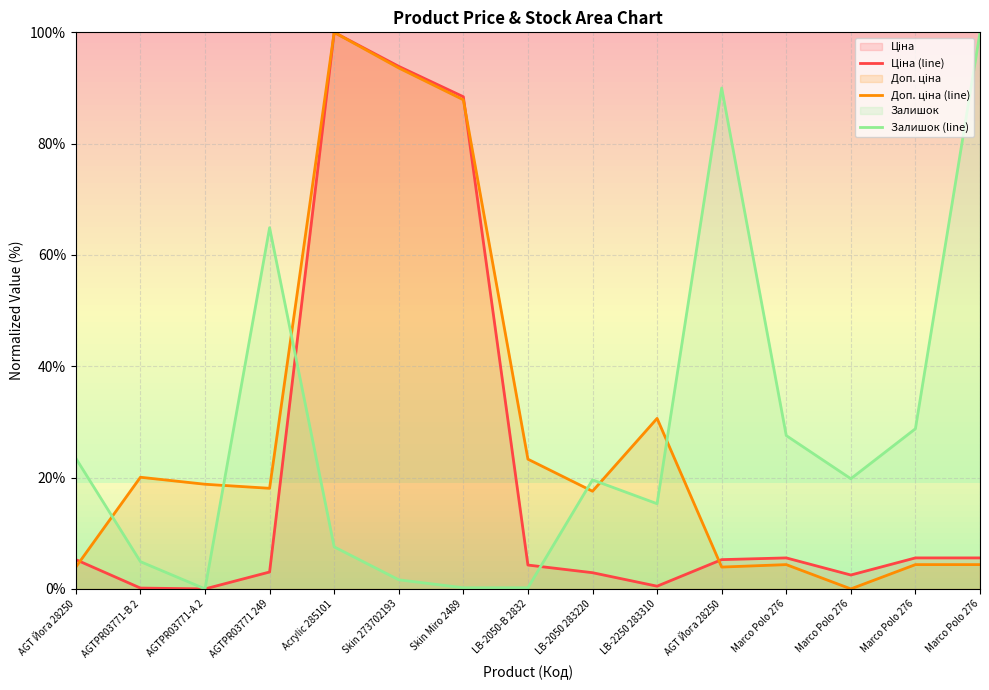

Which has a higher value, AGTPR03771-B 2 or AGTPR03771-А 2?

AGTPR03771-B 2